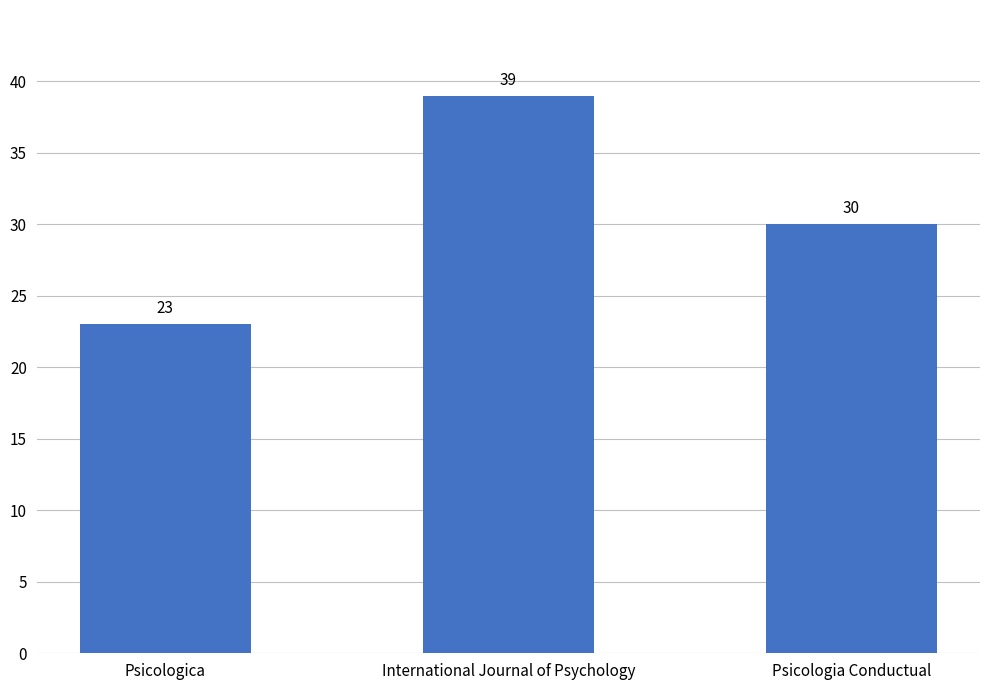

What is the label of the 3rd bar from the left?

Psicologia Conductual